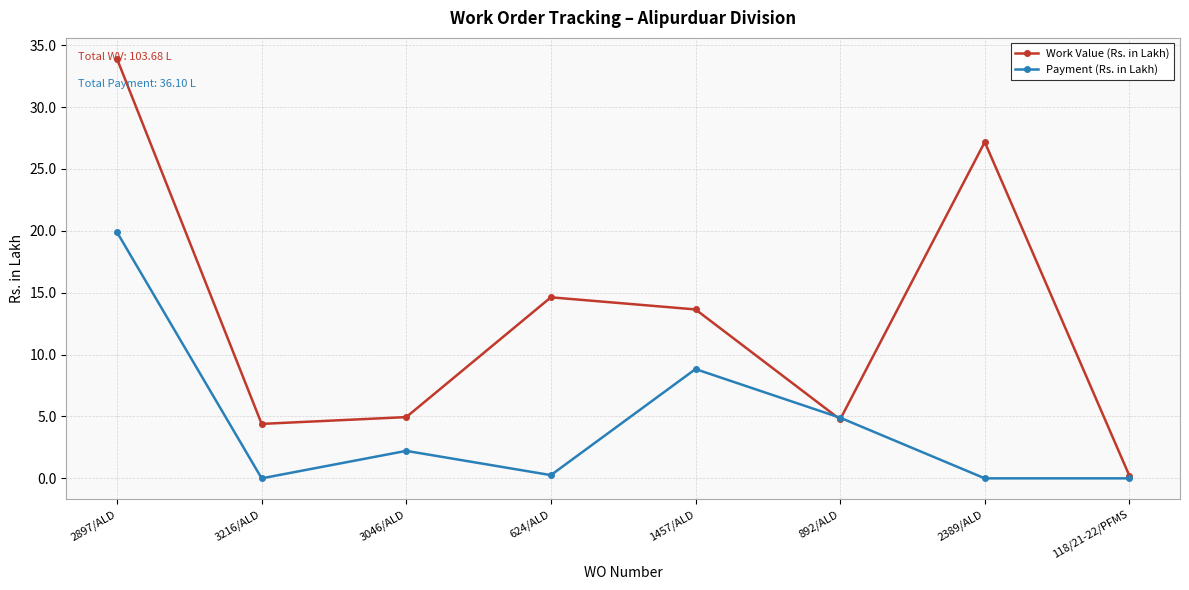

How many values in the Payment (Rs. in Lakh) series exceed 2?

4